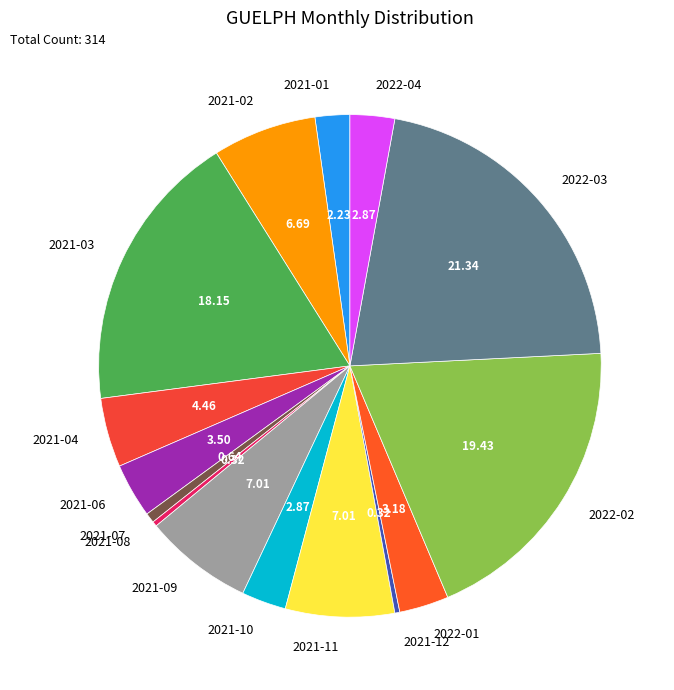

Do 2021-04 and 2021-11 together represent more than half of the pie?

No